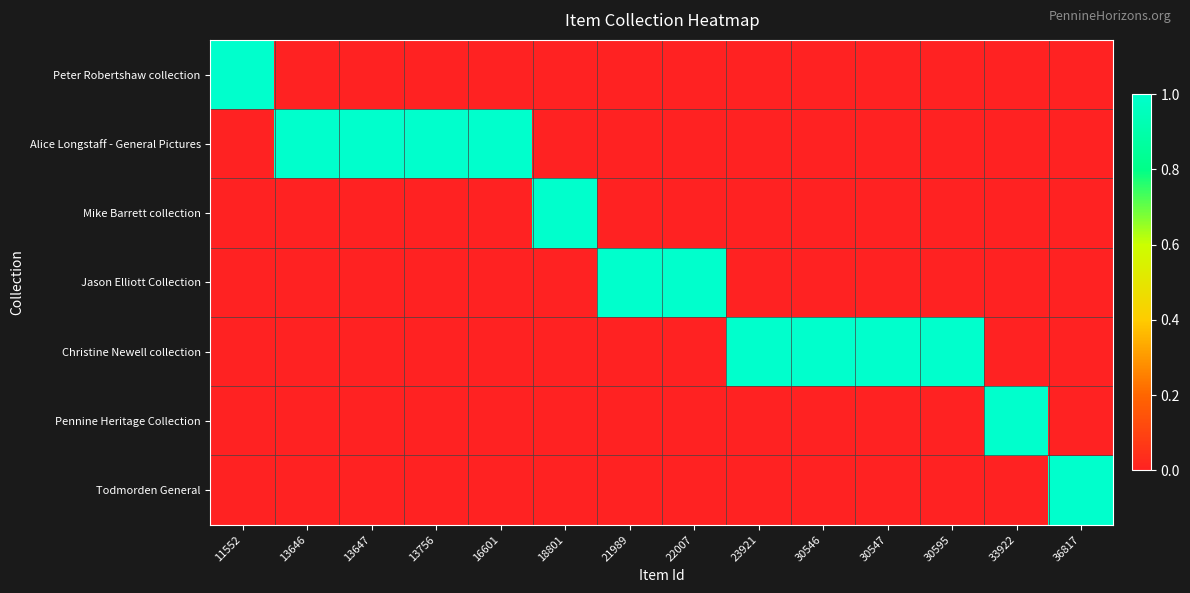

At which category does the chart reach its peak across all series?

11552